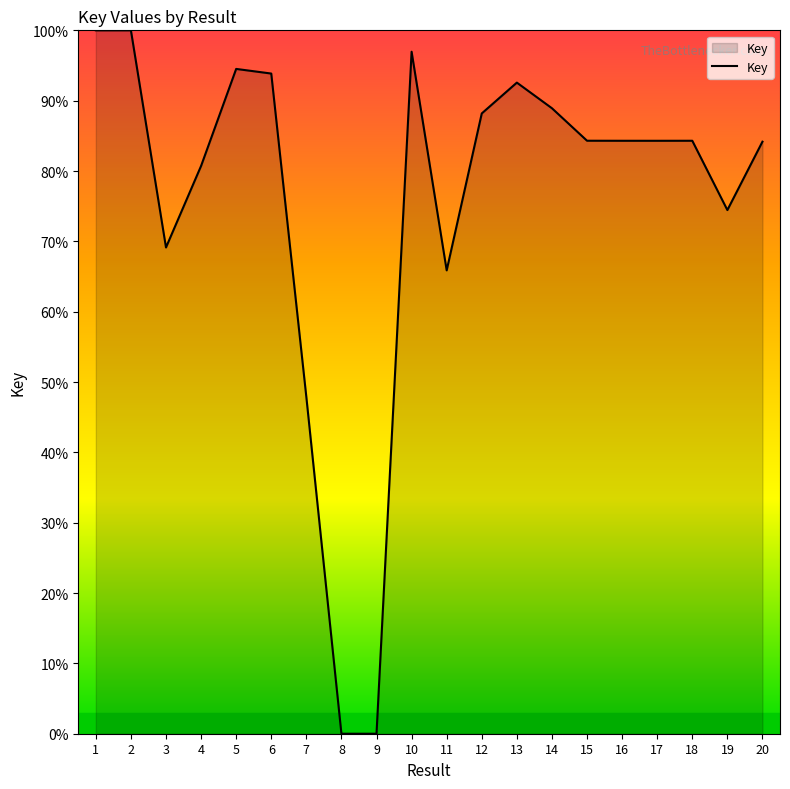

What is the difference between the values at 10 and 20?

12.8